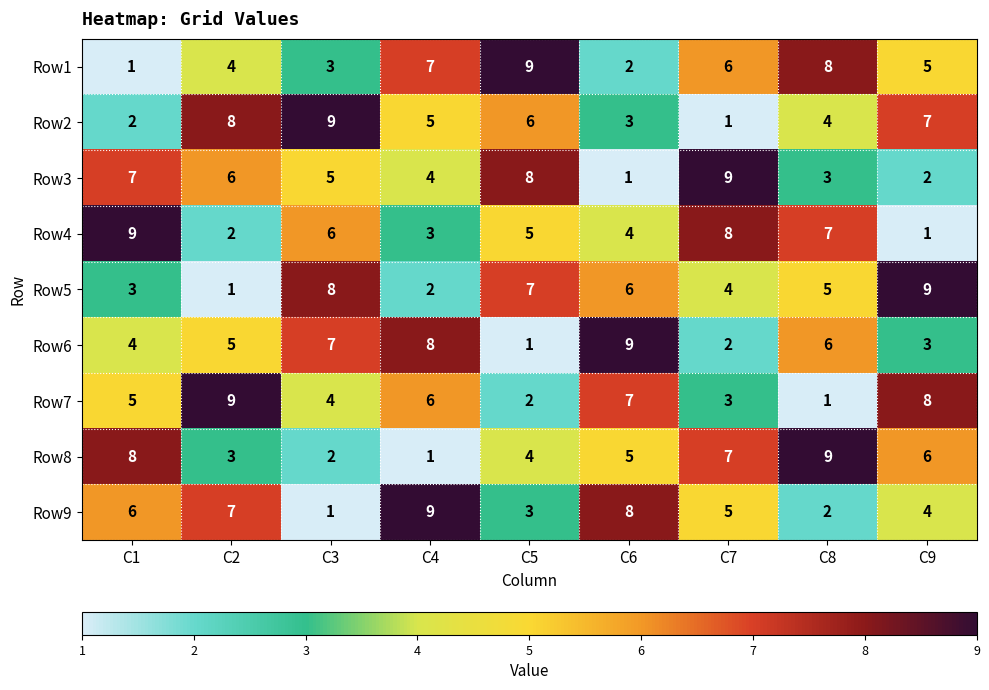

At how many categories does at least one series exceed 8?

9